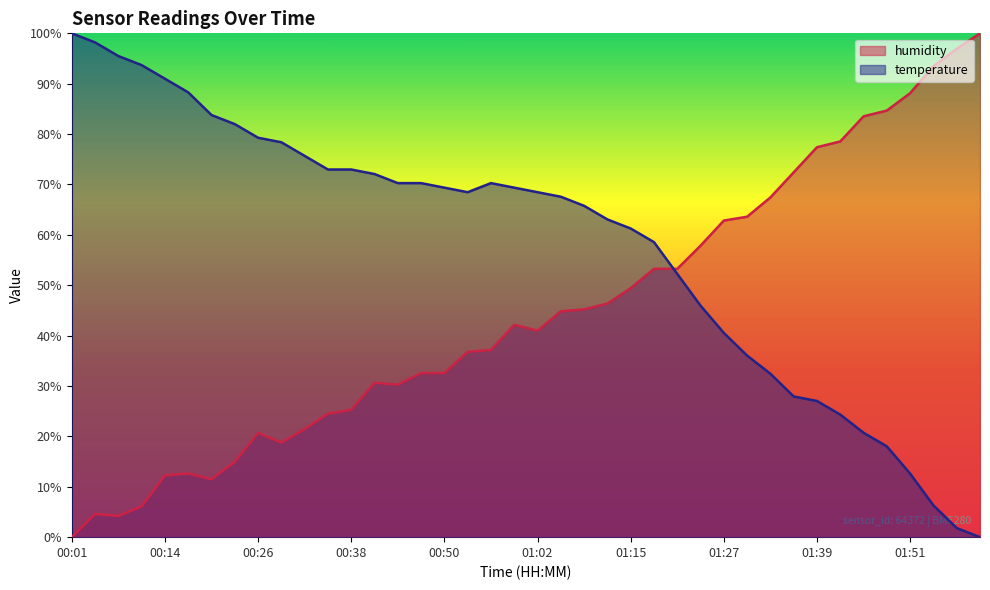

What is the maximum value shown in the chart?

100.0